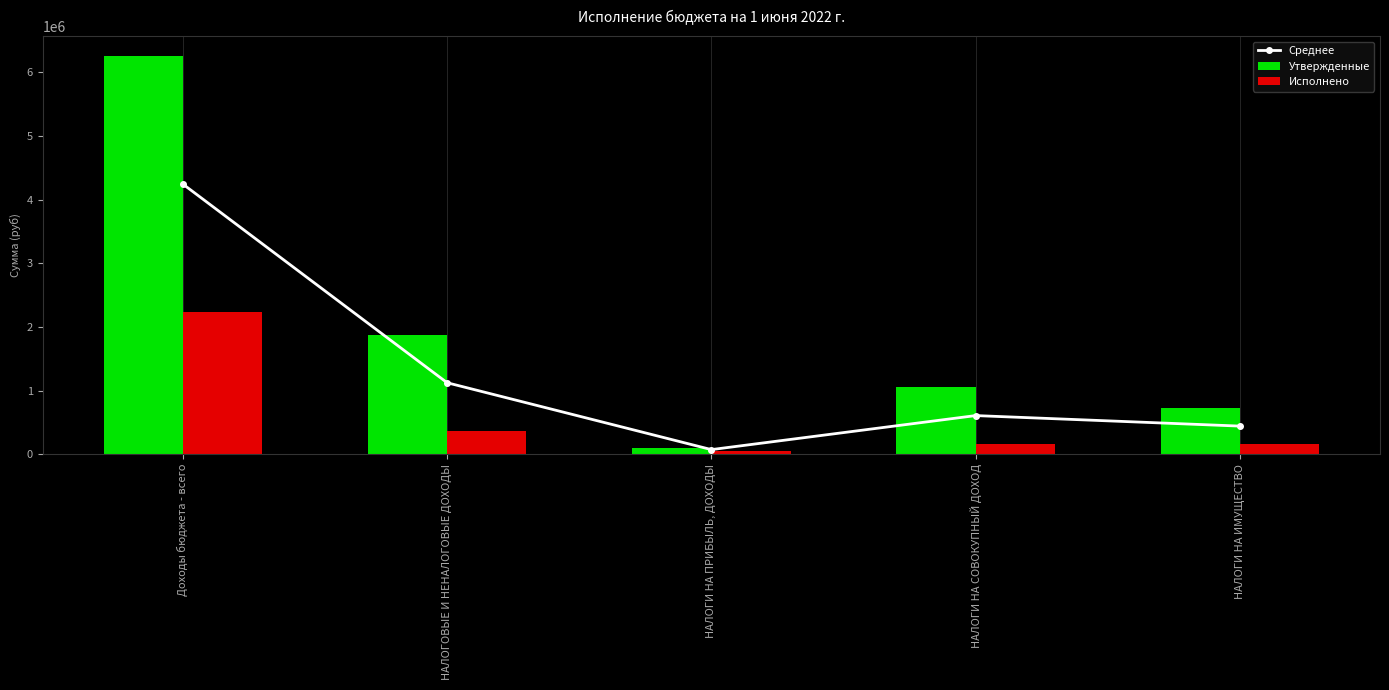

What is the label of the 3rd bar from the right?

НАЛОГИ НА ПРИБЫЛЬ, ДОХОДЫ